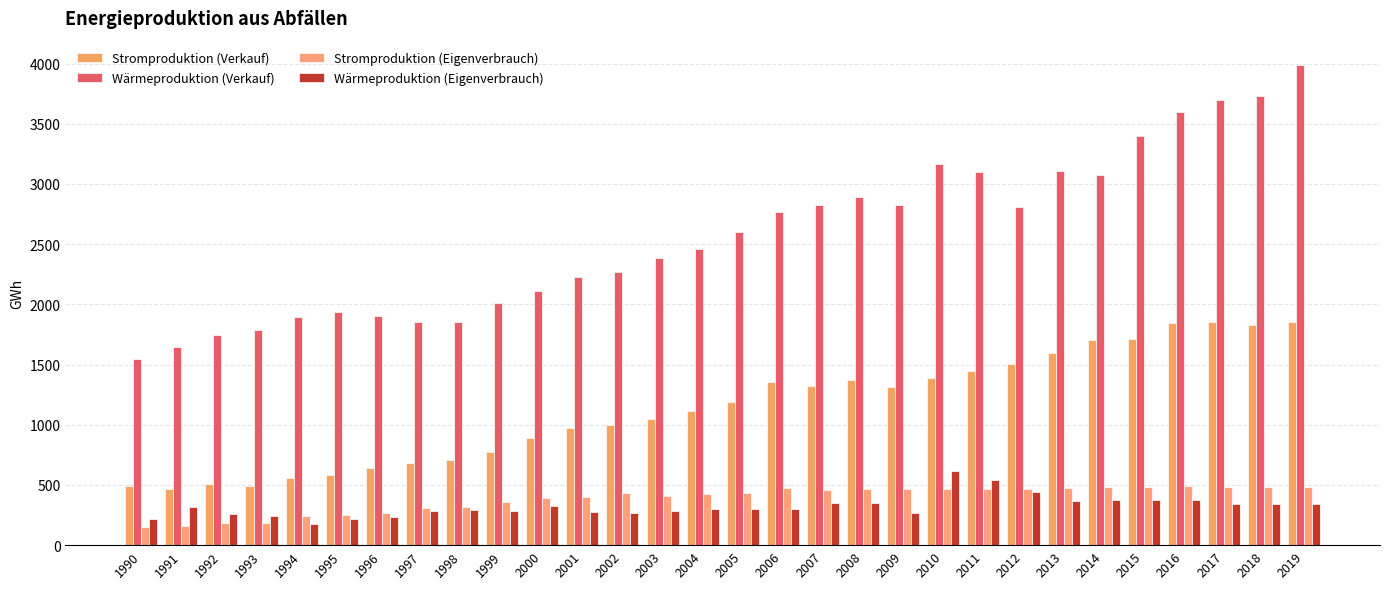

What are all the series names shown in the legend?

Stromproduktion (Verkauf), Wärmeproduktion (Verkauf), Stromproduktion (Eigenverbrauch), Wärmeproduktion (Eigenverbrauch)